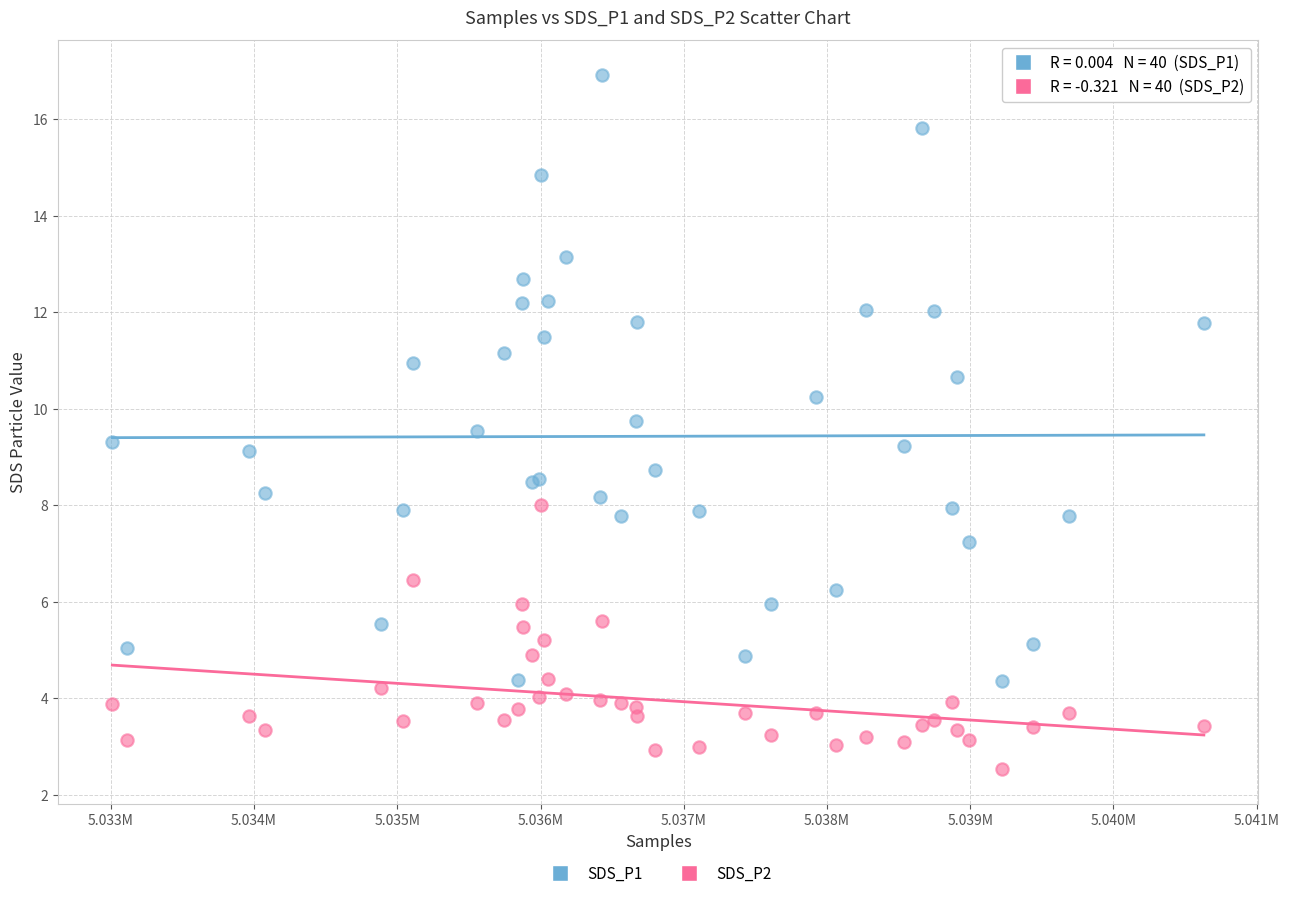

Which series reaches the maximum Y coordinate?

SDS_P1